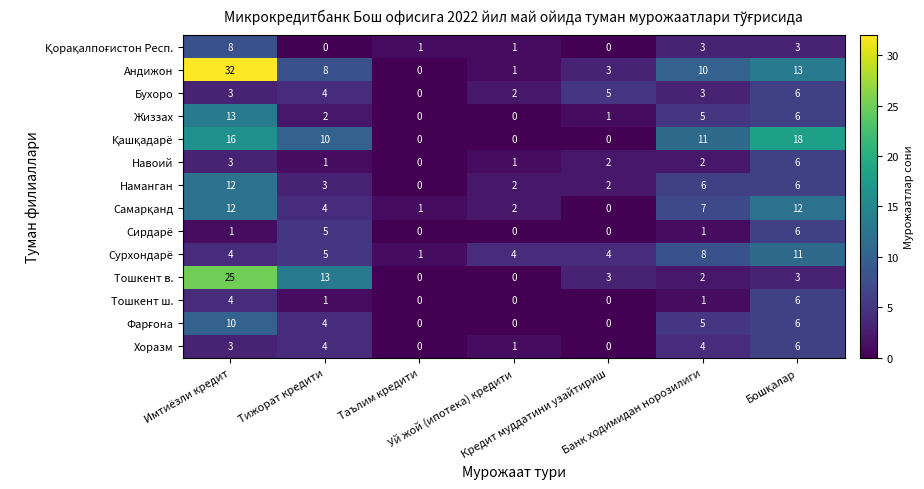

At how many categories does at least one series exceed 21?

1